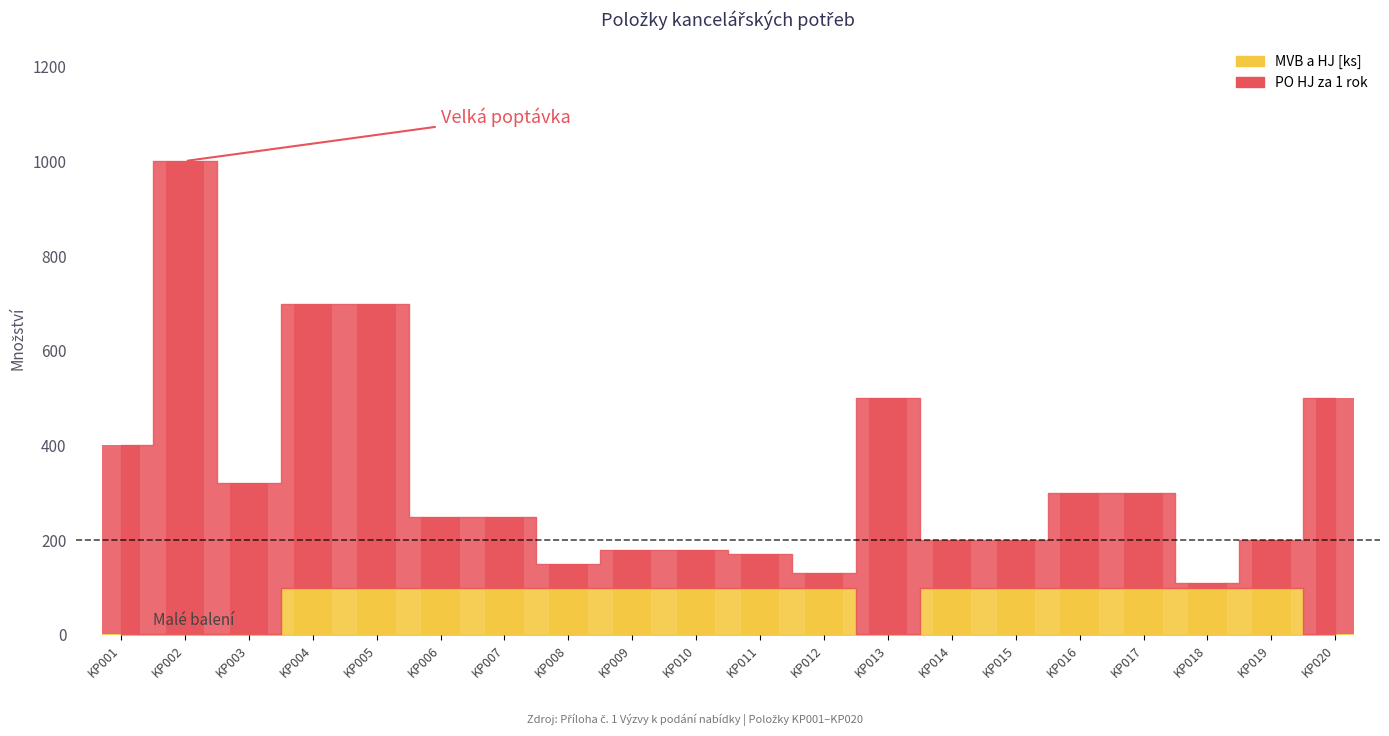

What value does the MVB a HJ [ks] series have at KP012, to the nearest 5?

100